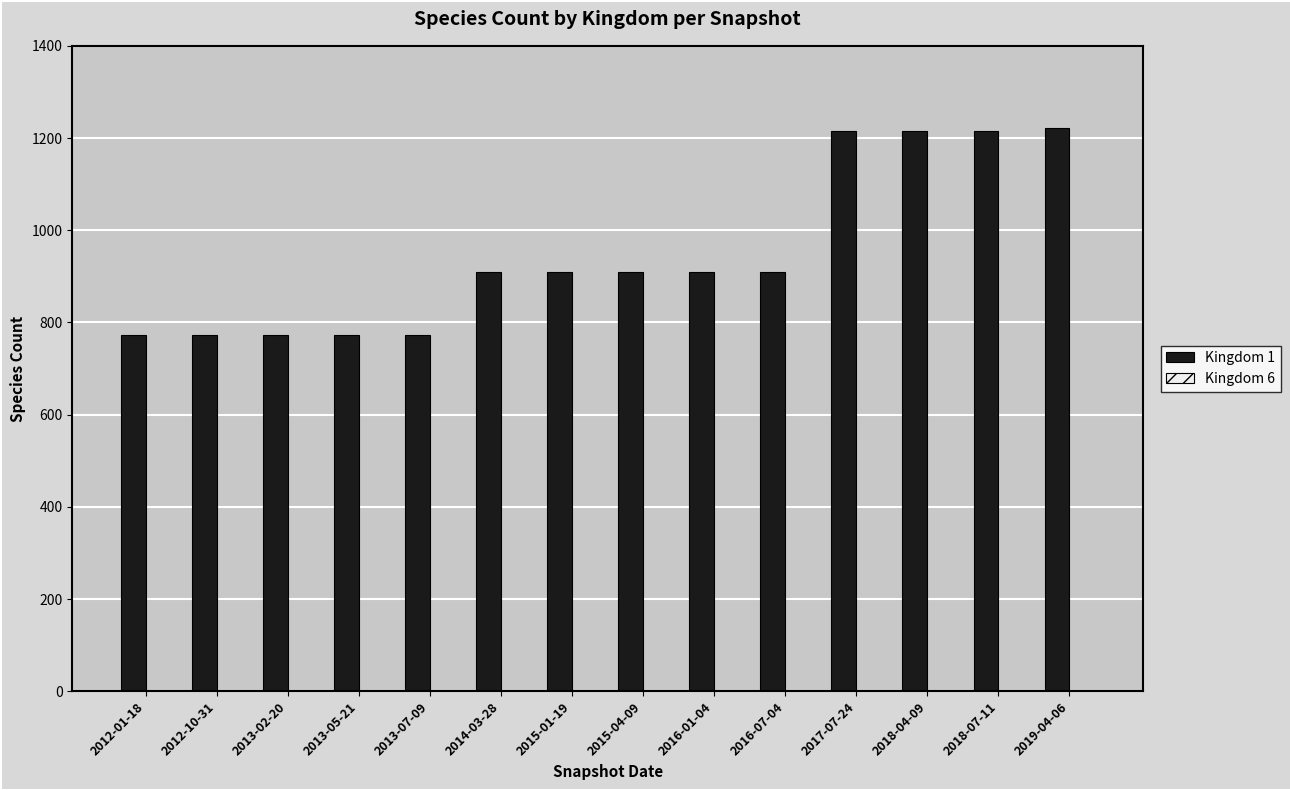

Which series has the largest total across all categories?

Kingdom 1